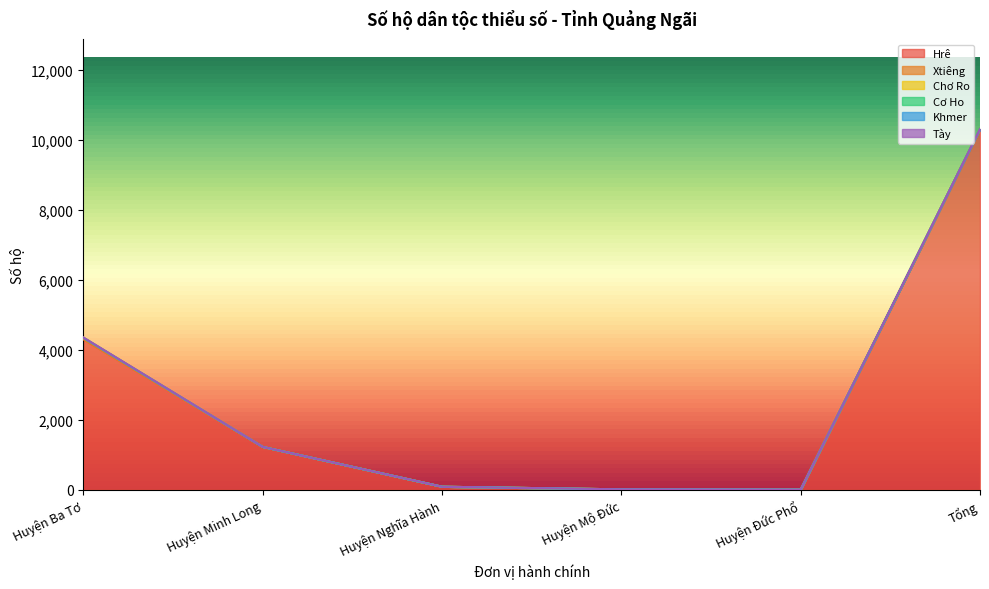

What is the difference between the Chơ Ro values at Huyện Nghĩa Hành and Huyện Ba Tơ?

40